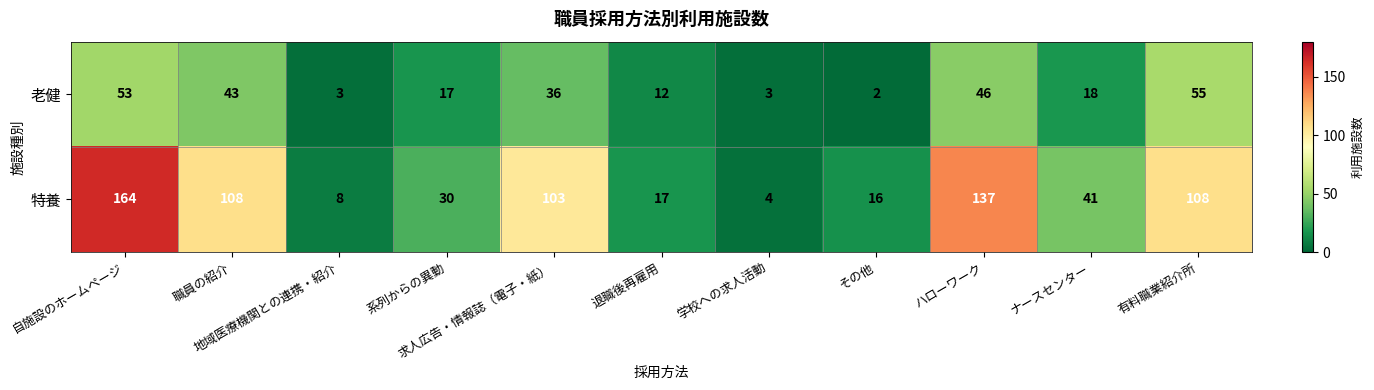

What is the smallest value displayed?

2